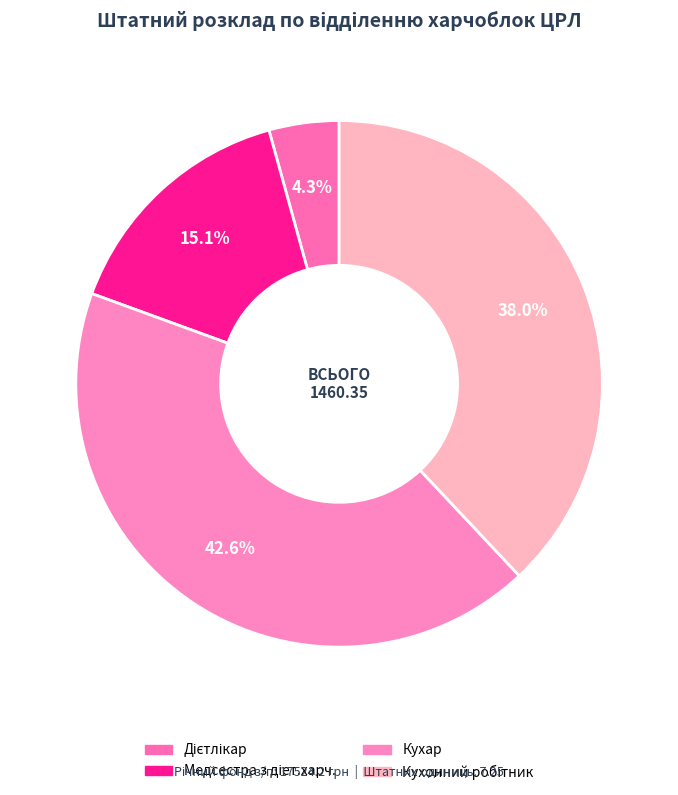

Rank the categories by value from highest to lowest.

Кухар, Кухонний робітник, Медсестра з діет.харч., Дієтлікар